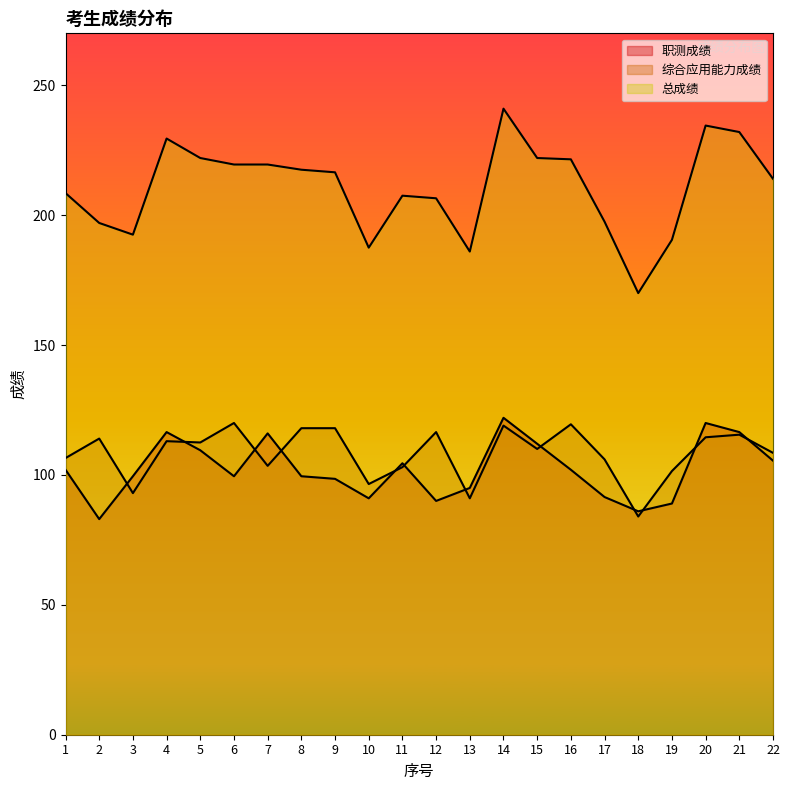

Which series has the widest spread of values?

总成绩